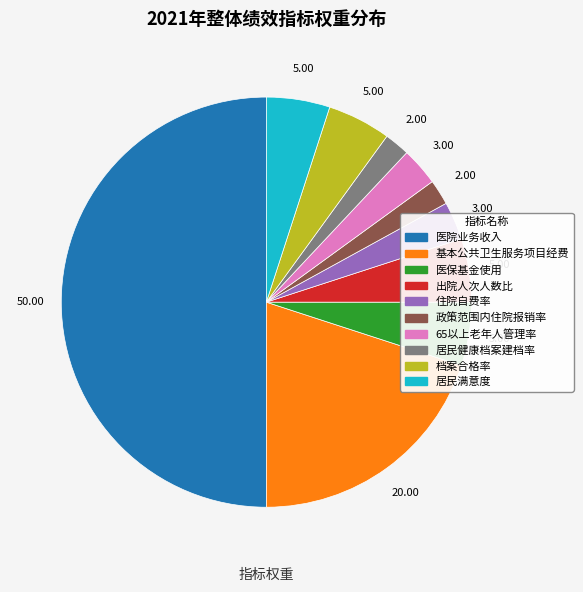

Combined, do 档案合格率 and 出院人次人数比 account for over 50%?

No